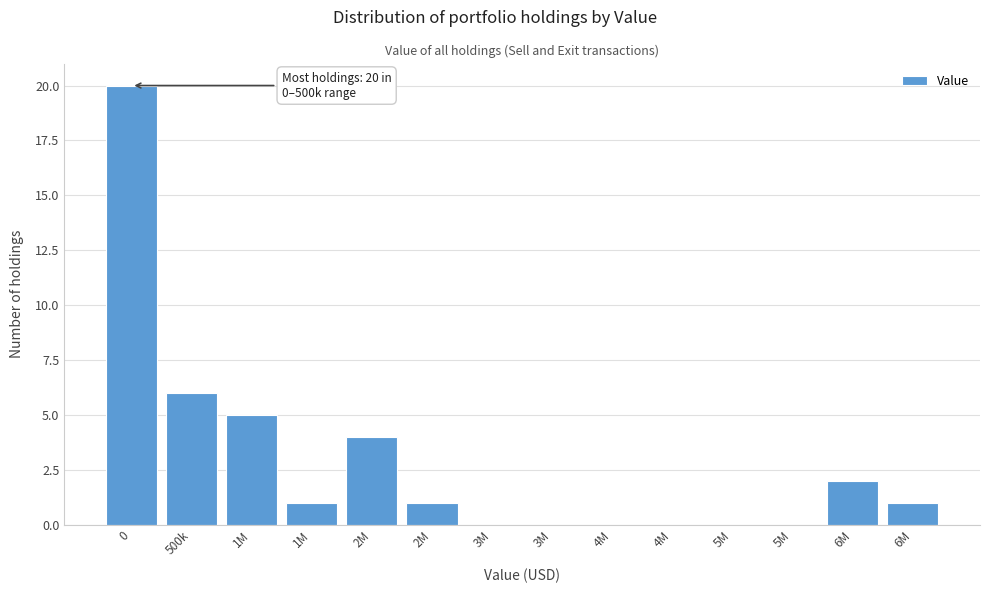

How many categories are shown in the chart?

14